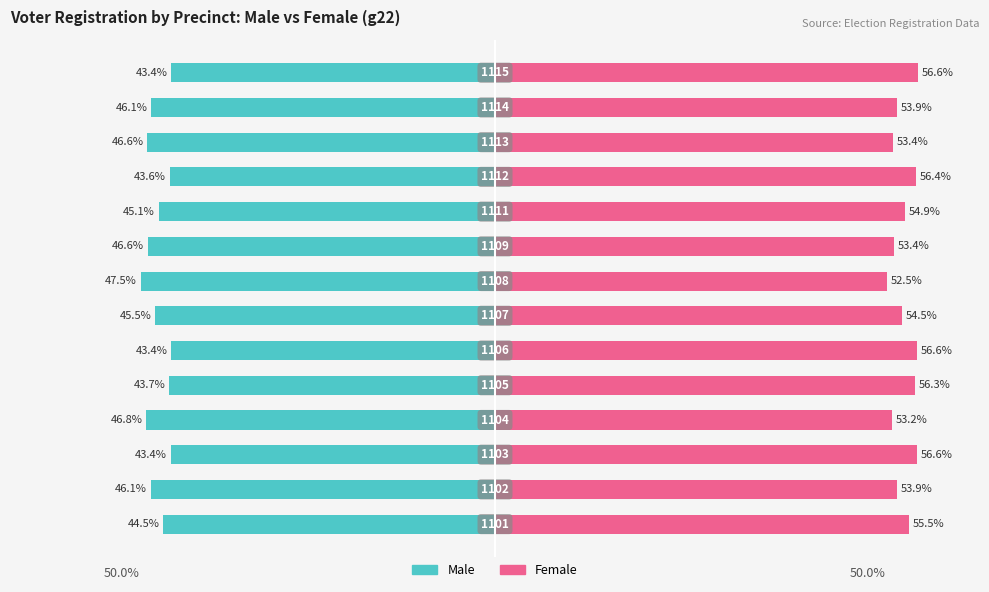

Is it true that Male equals -46.8 at 3?

True